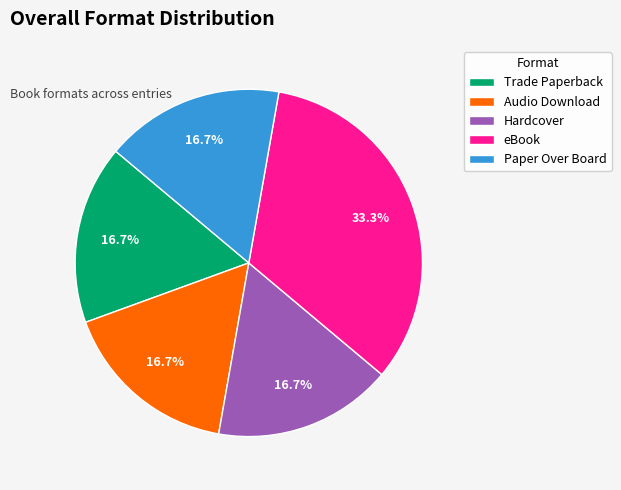

To the nearest percent, what percentage of the pie is Trade Paperback?

17%